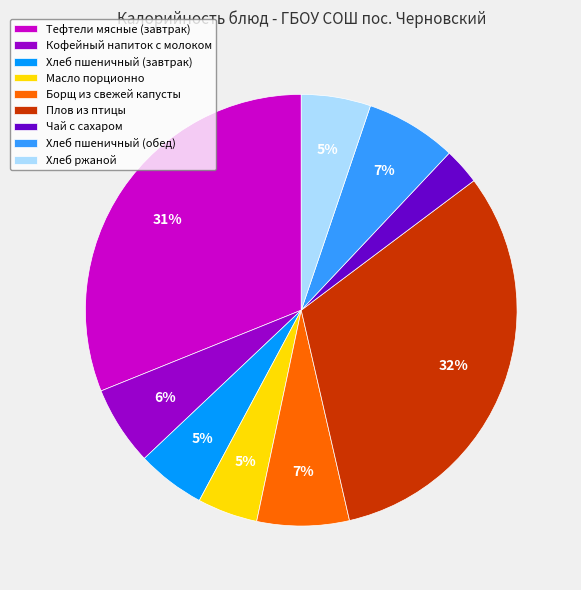

The Плов из птицы slice represents 32% of the pie. True or false?

True